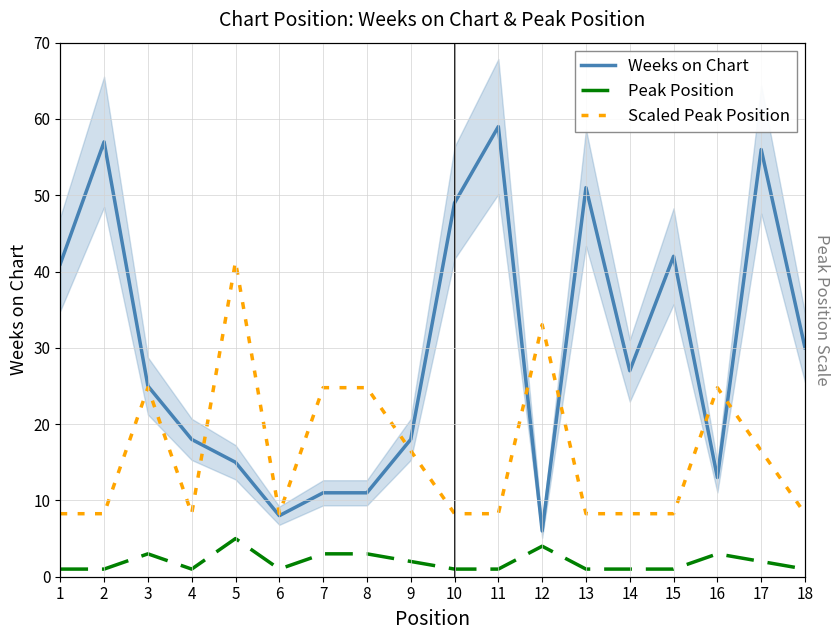

Does the chart have visible grid lines?

Yes